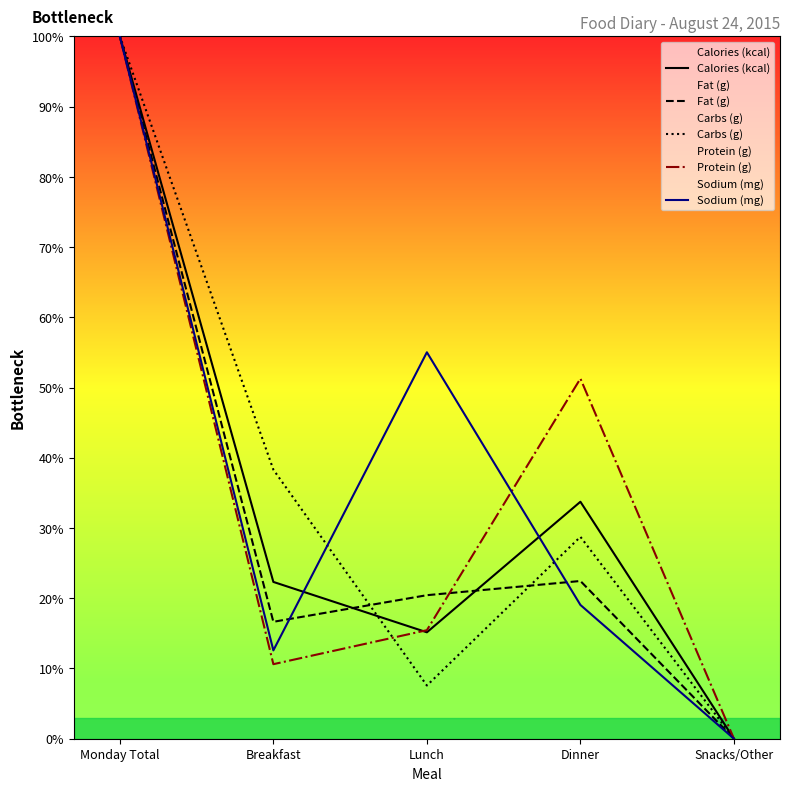

The value of Carbs (g) at Breakfast is 38.3. True or false?

True